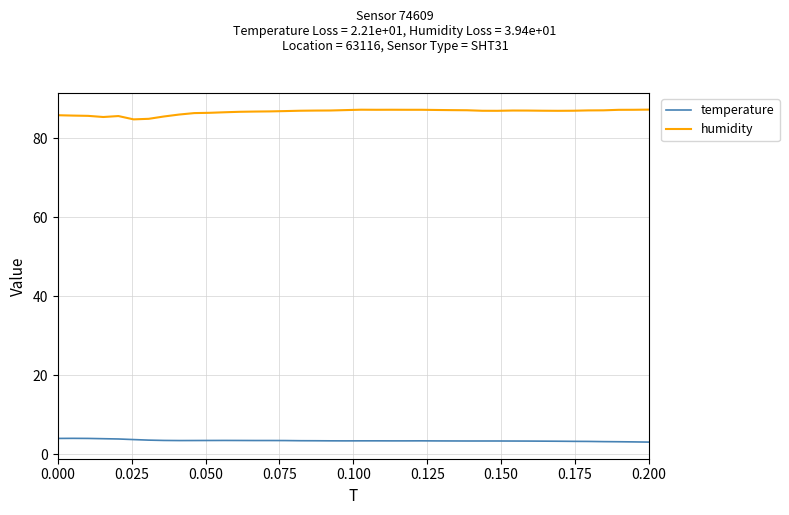

What is the greatest value displayed?

87.3